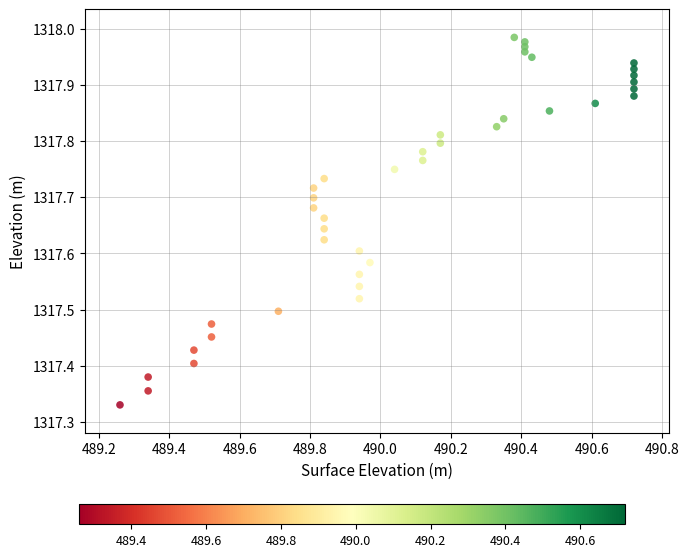

What is the range of Y values (max minus min)?

0.7